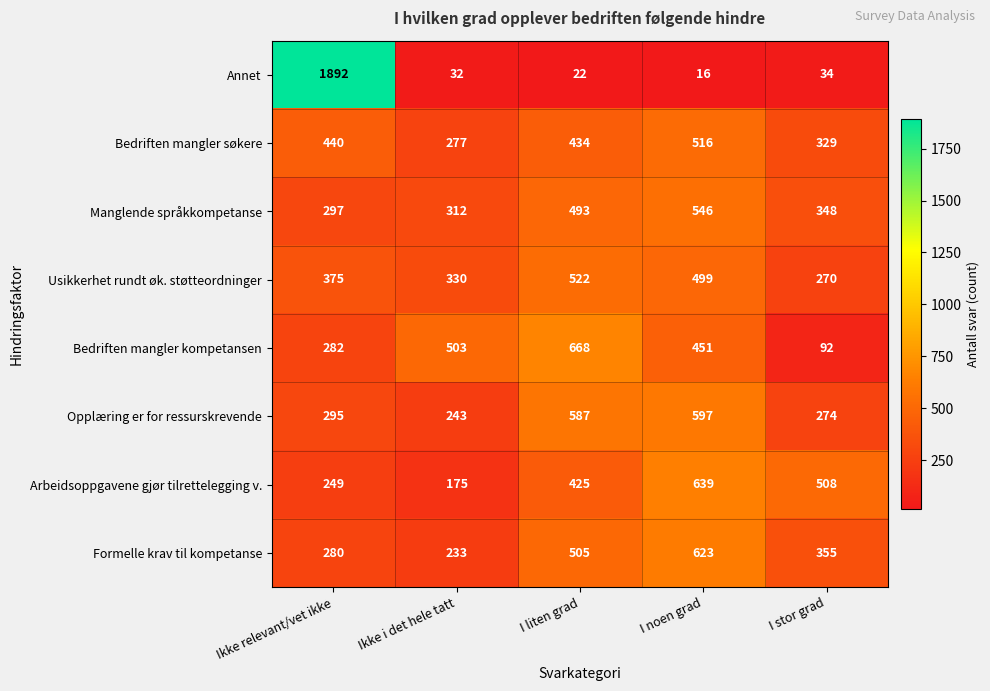

Where is Annet nearest to the value 954?

I stor grad